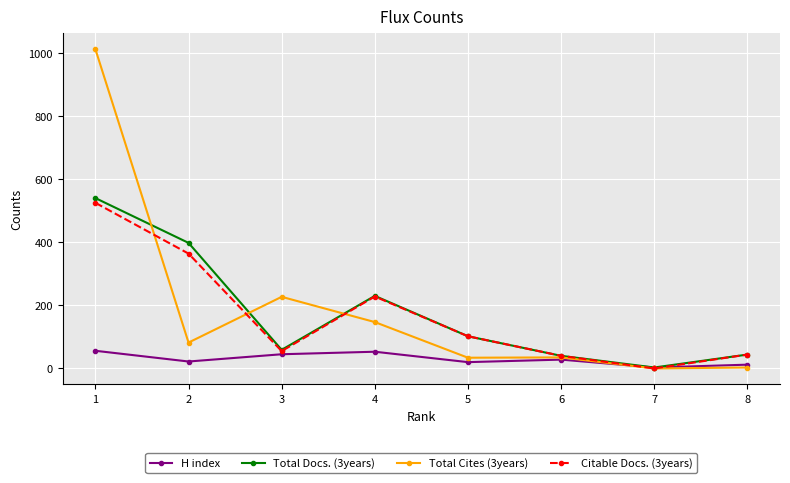

Which series changed the most between 2 and 7?

Total Docs. (3years)